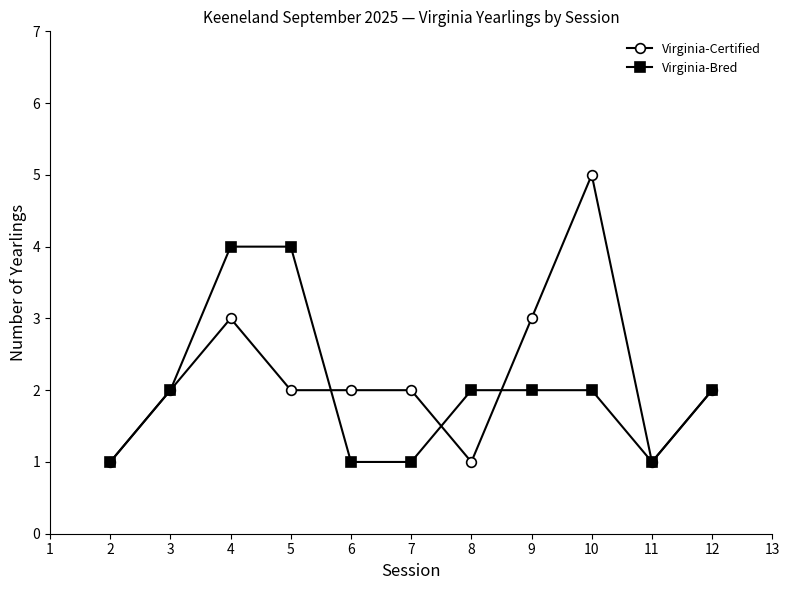

Which series changed the most between 2 and 6?

Virginia-Certified